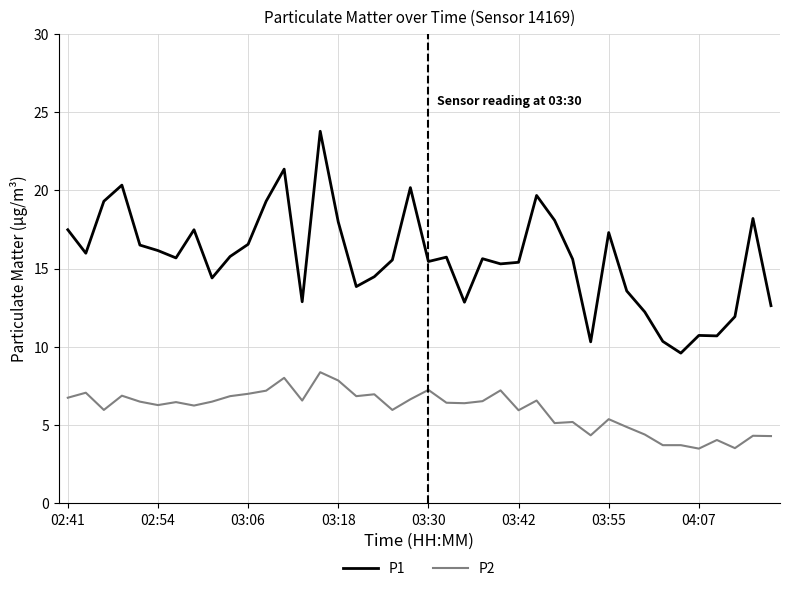

Which series has the largest range (max minus min)?

P1